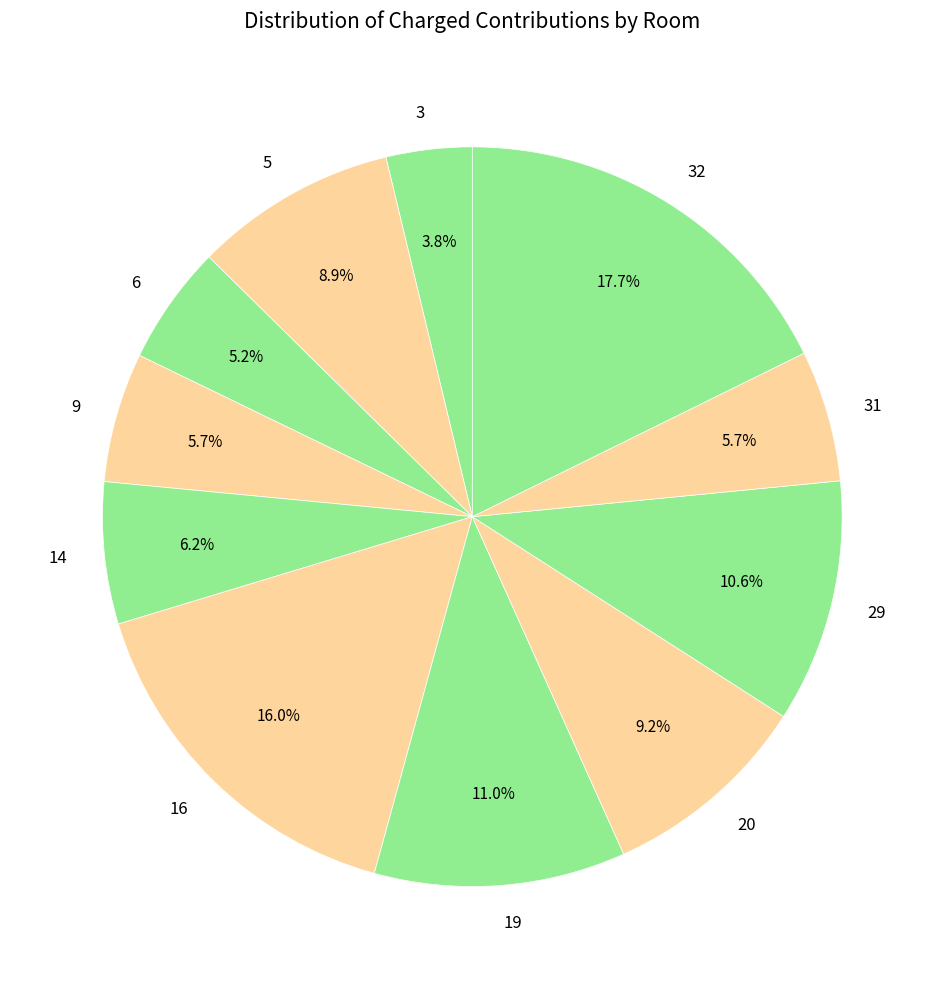

Between 5 and 6, which is larger?

5